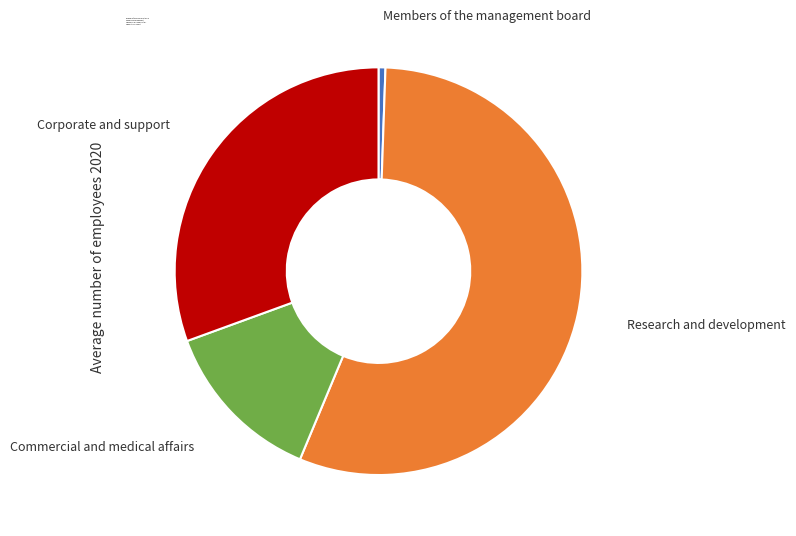

Which has a higher value, Corporate and support or Commercial and medical affairs?

Corporate and support